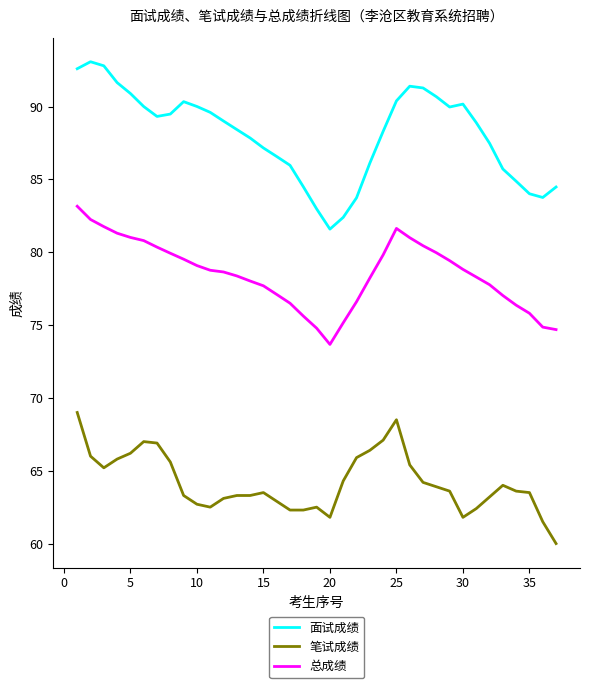

Which series has the largest range (max minus min)?

面试成绩